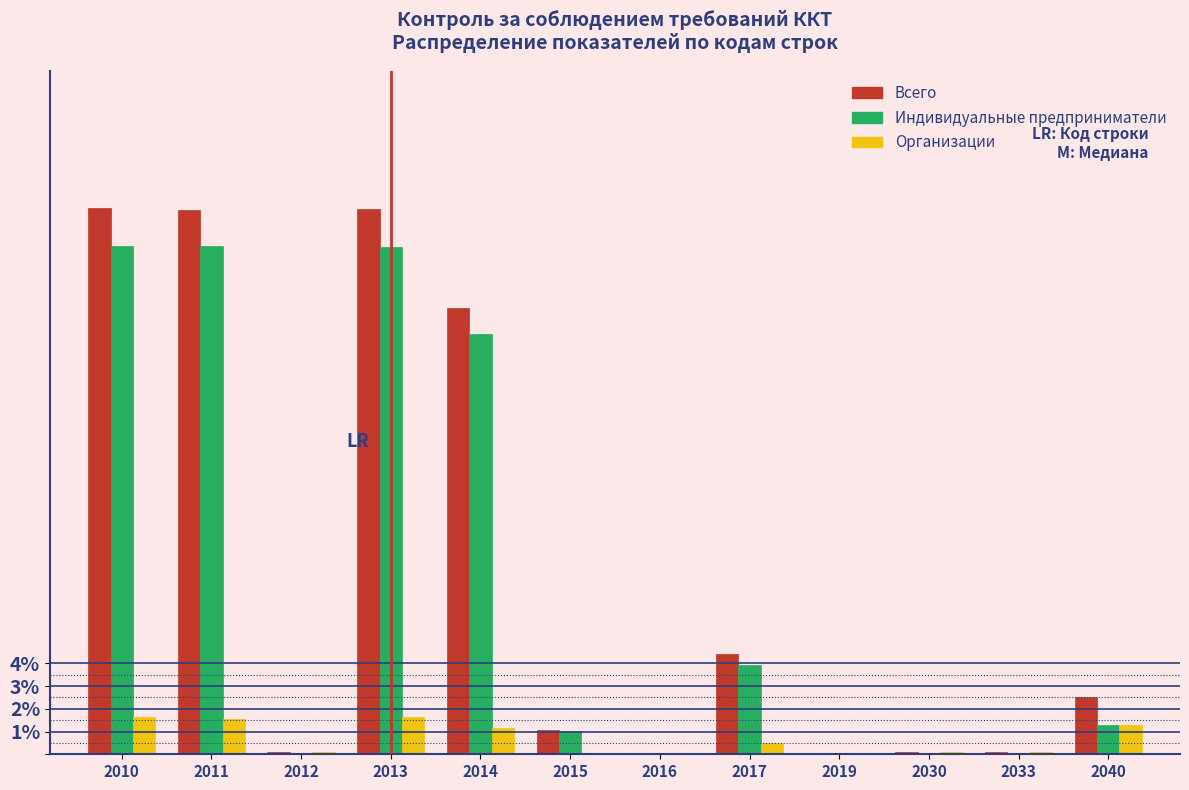

The value of Индивидуальные предприниматели at 2016 is 0.0. True or false?

True